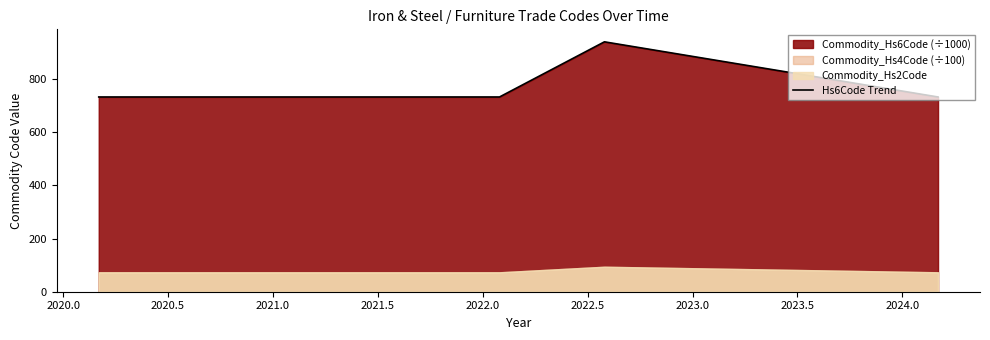

What is the highest value of the Hs6Code Trend series?

940.2